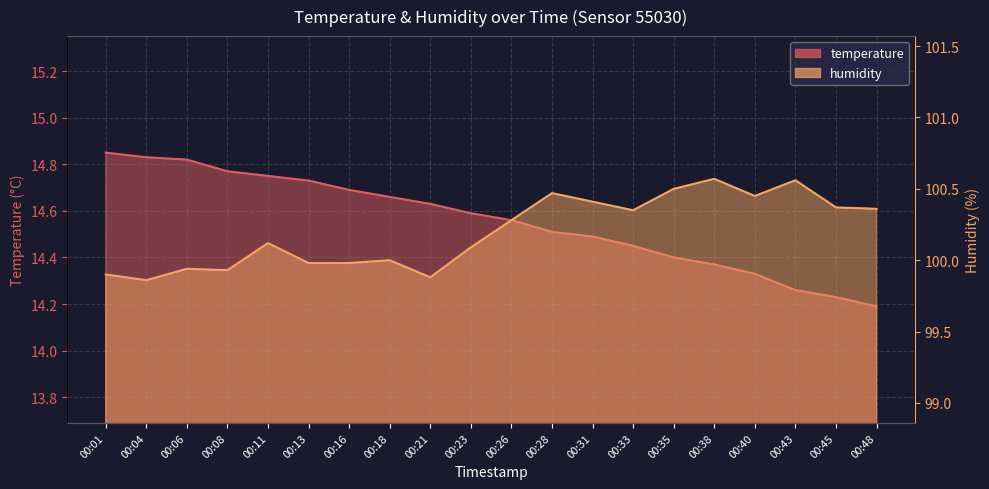

True or false: temperature has a value of 14.2 at 00:45.

True